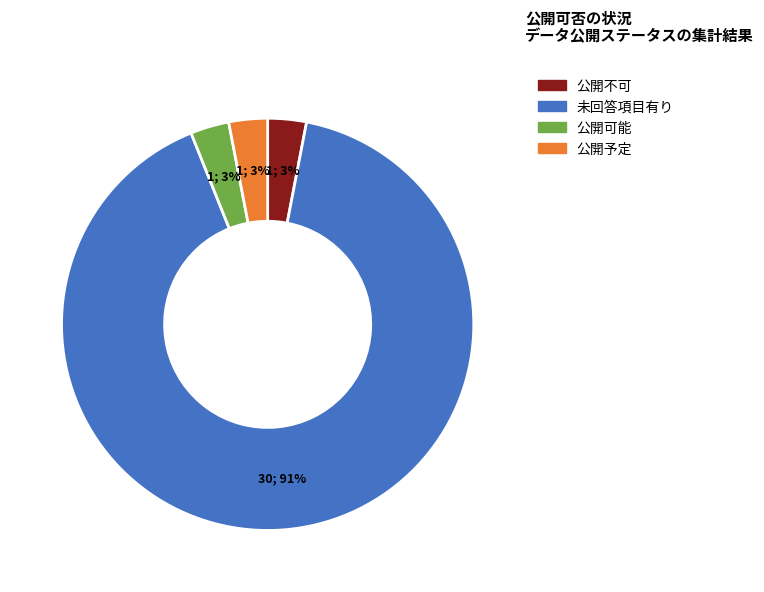

Is the sum of 公開予定 and 未回答項目有り greater than half?

Yes